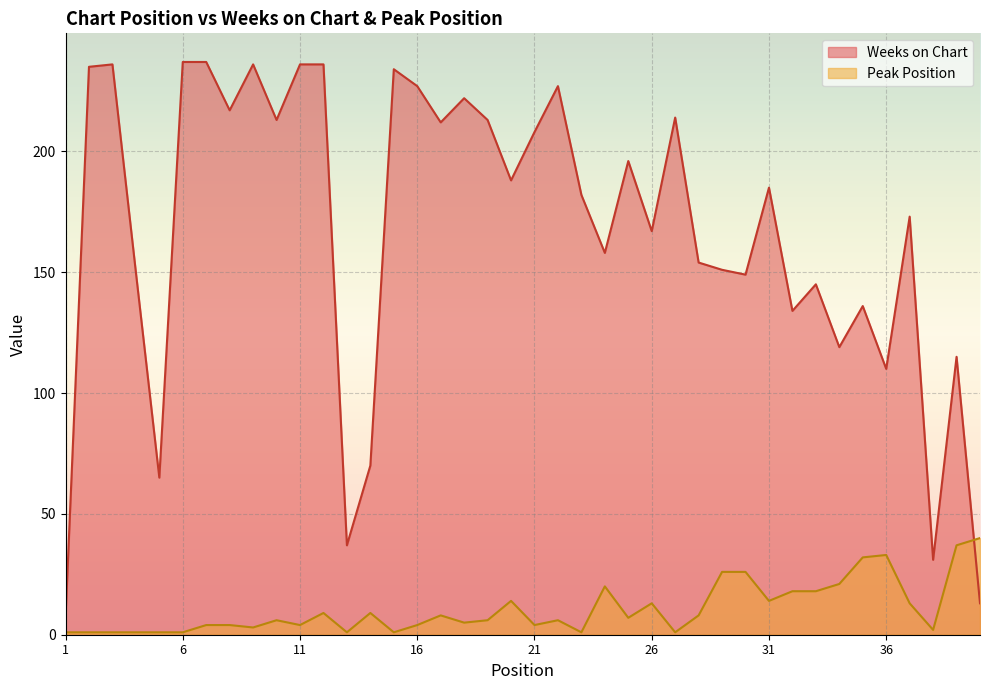

List the labels in order of Weeks on Chart value, smallest first.

1, 40, 38, 13, 5, 14, 36, 39, 34, 32, 35, 33, 30, 4, 29, 28, 24, 26, 37, 23, 31, 20, 25, 21, 17, 10, 19, 27, 8, 18, 16, 22, 15, 2, 3, 9, 11, 12, 6, 7